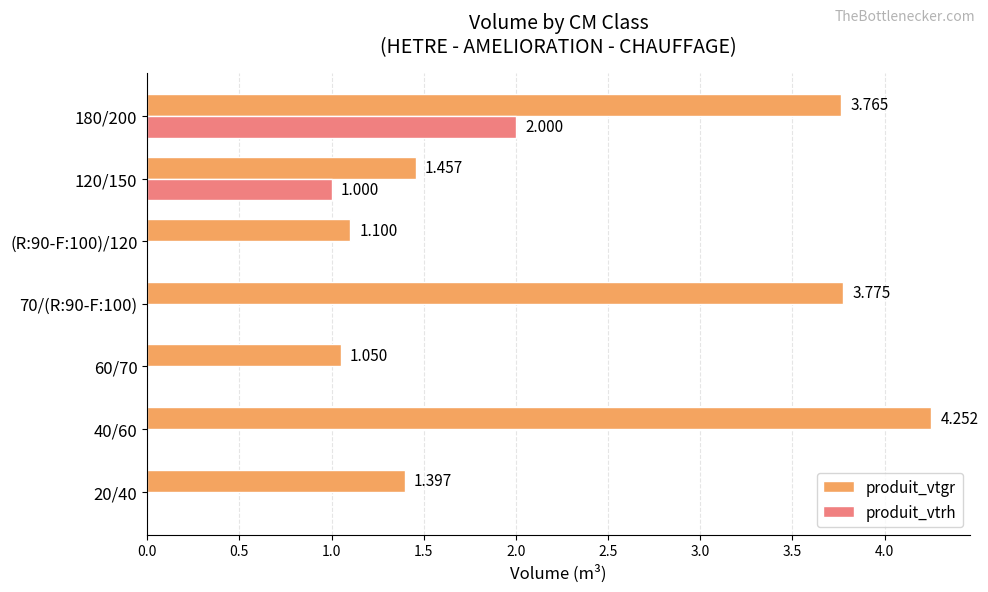

Where is produit_vtgr nearest to the value 2?

120/150